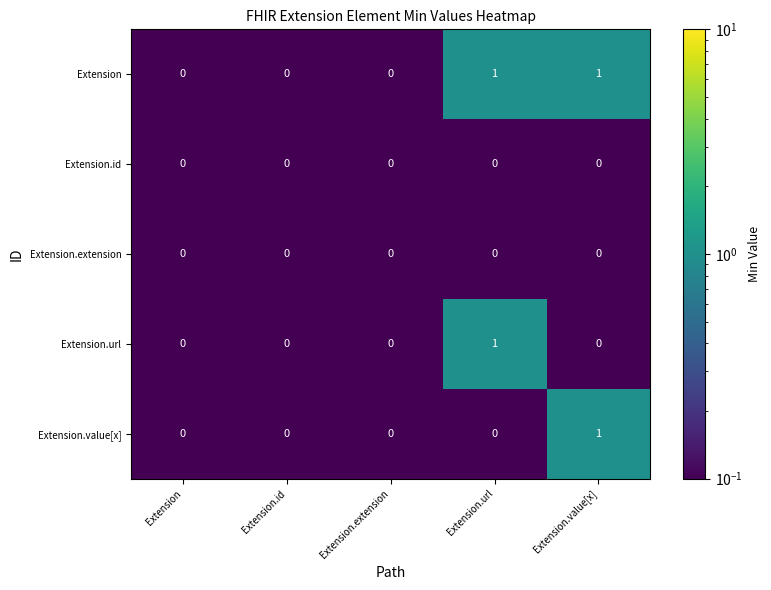

Which series has the largest total across all categories?

Extension